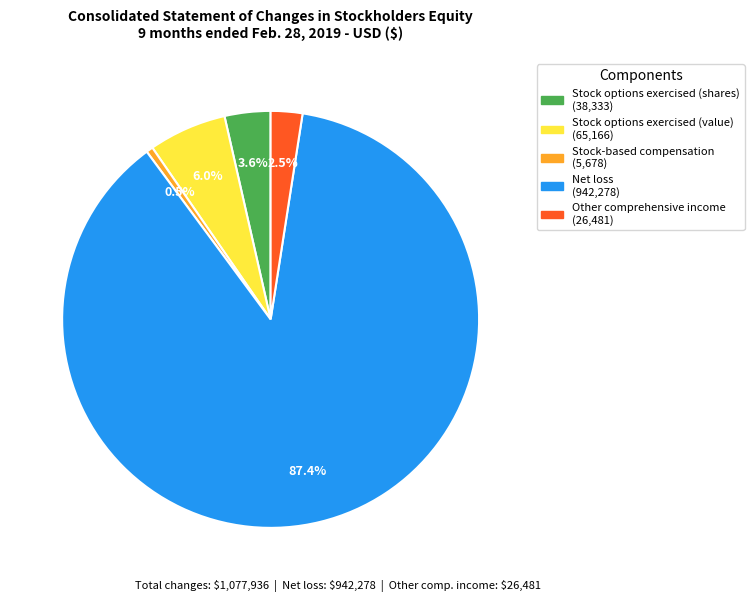

Is it true that Net loss is 99% of the pie?

False